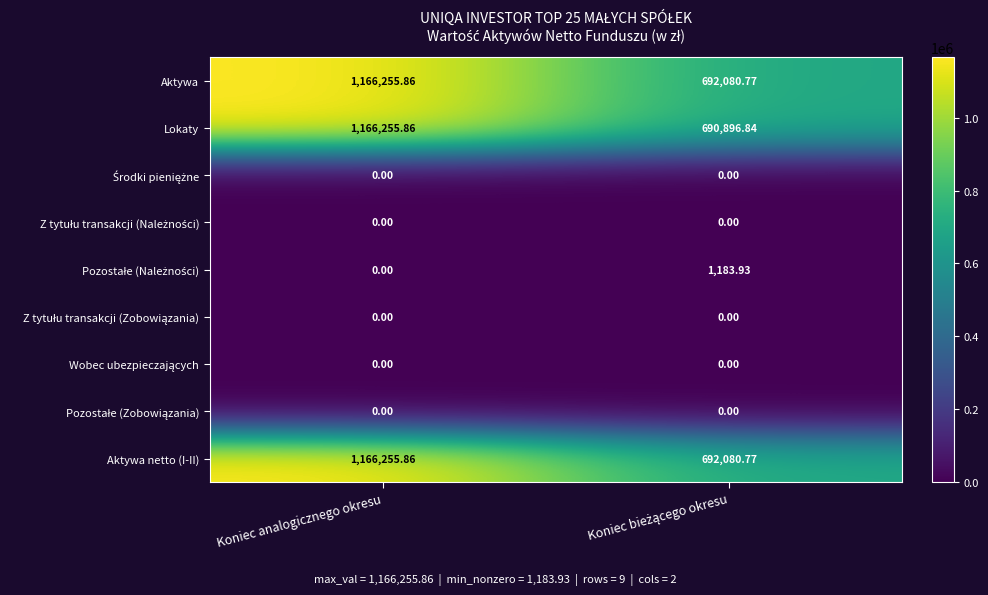

Which series has the widest spread of values?

Lokaty